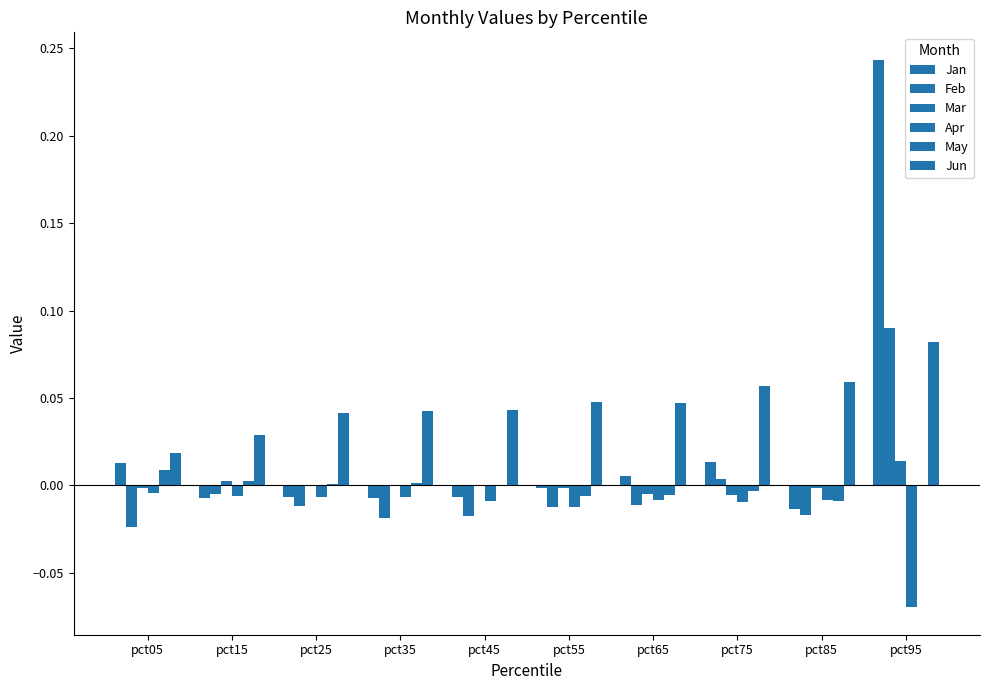

Does the chart contain stacked bars?

No